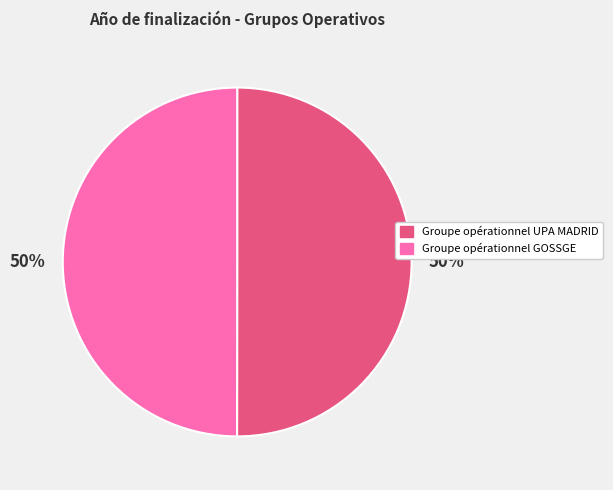

What is the ratio of the value at Groupe opérationnel GOSSGE to the value at Groupe opérationnel UPA MADRID?

1.0